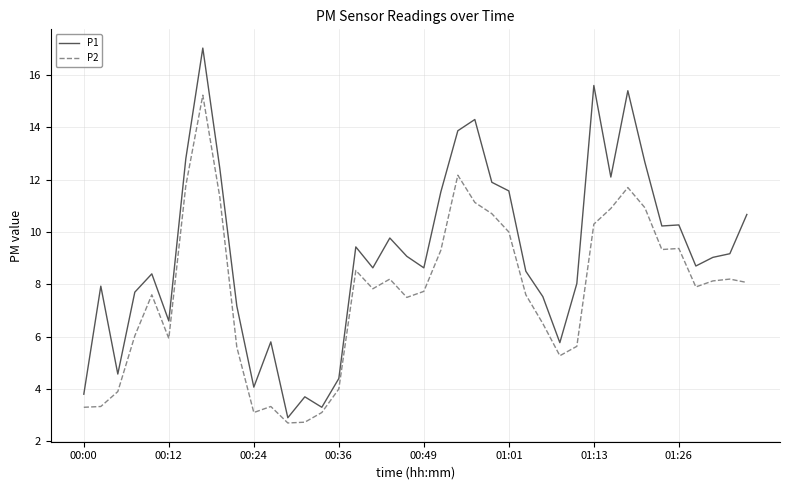

Rank the series by their average value, from highest to lowest.

P1, P2